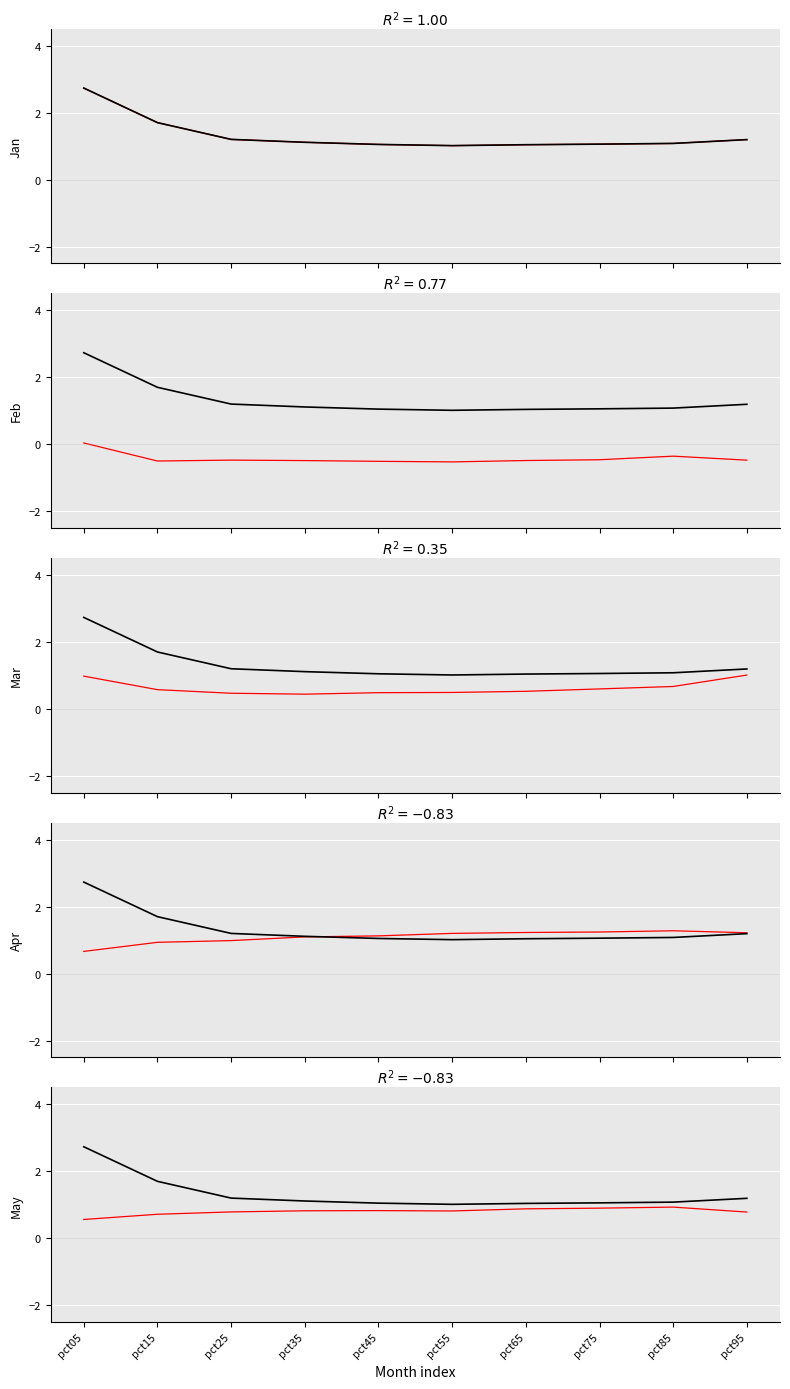

What is the sum of all May values?

8.0